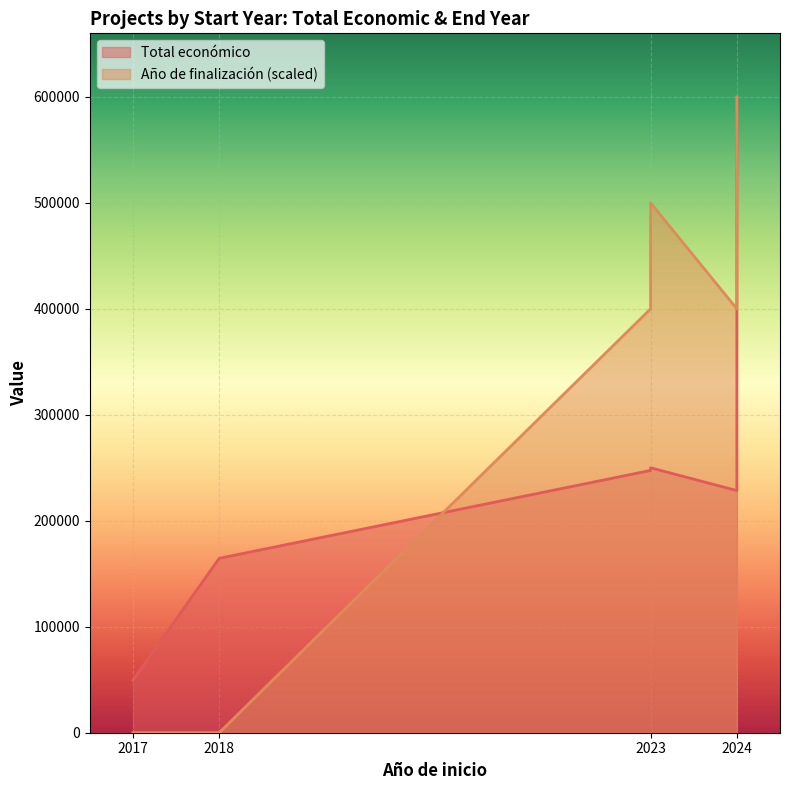

True or false: the data has more than 0 interior local peaks.

False